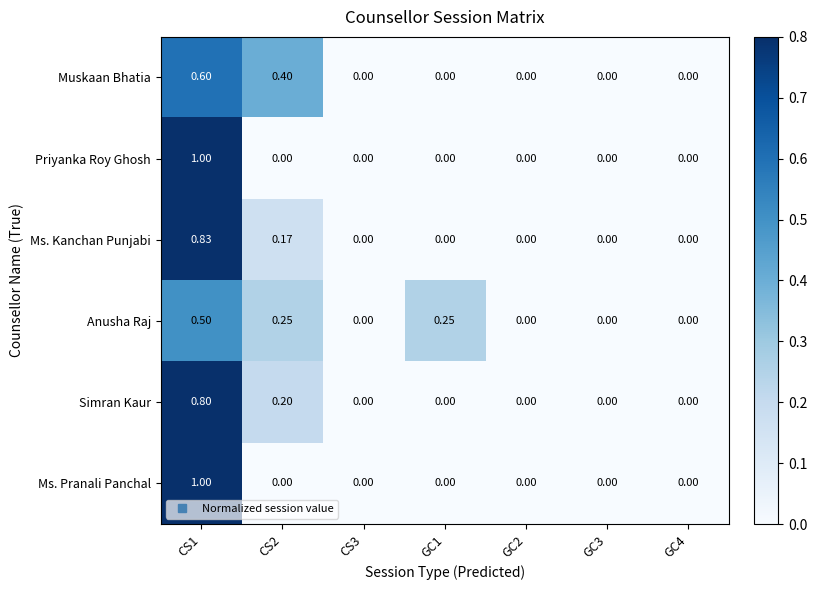

Is the value of Ms. Pranali Panchal at CS1 greater than the value of Simran Kaur at GC1?

Yes